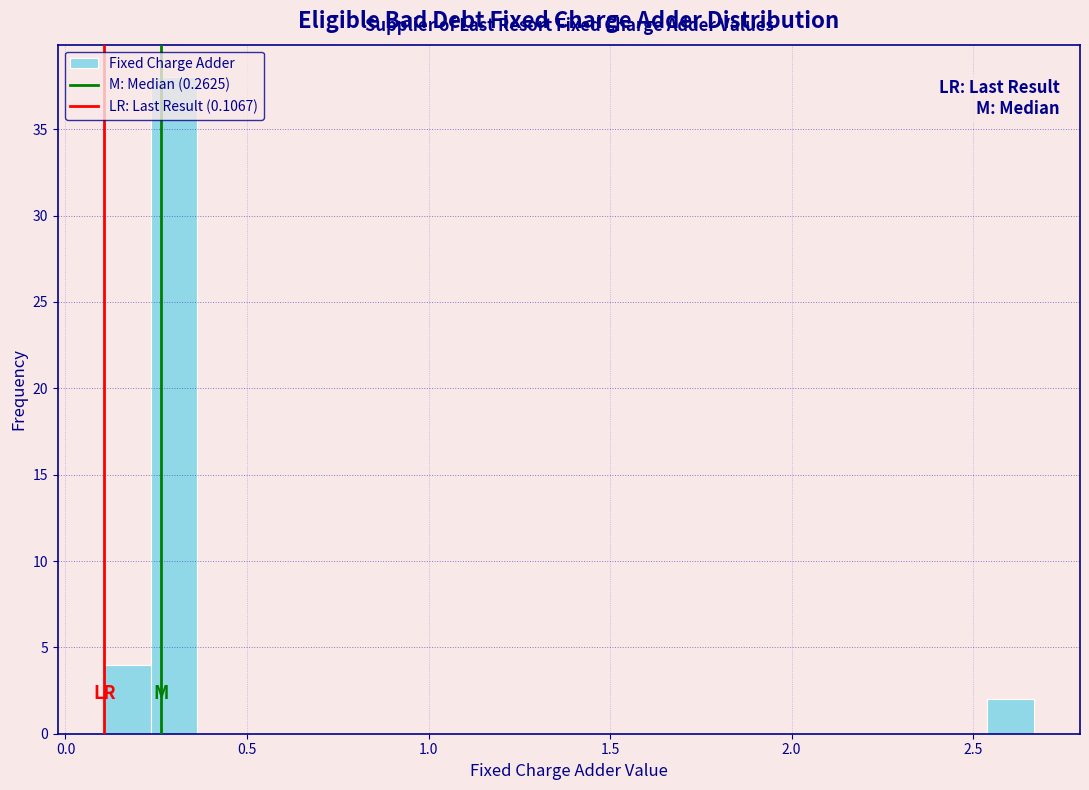

Around what value on the x-axis is the tallest bar? Give the approximate position of its centre, as read against the axis.

0.30